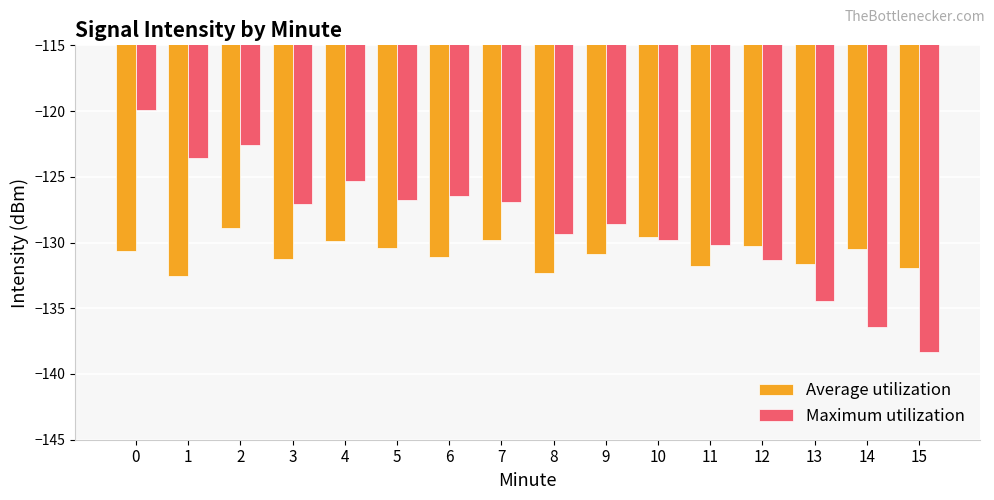

Count the number of data series in this chart.

2